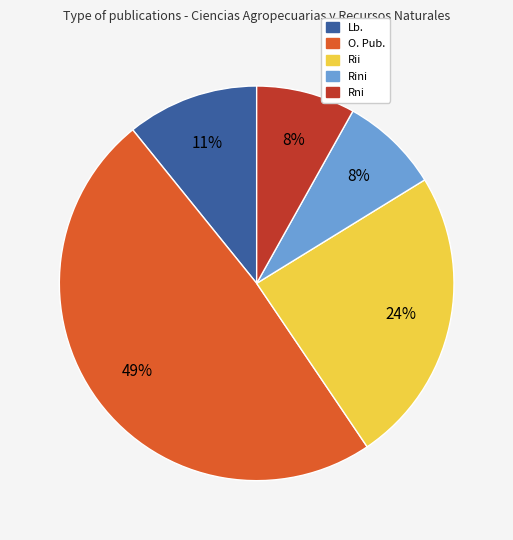

Is there any slice that represents more than half of the pie?

No